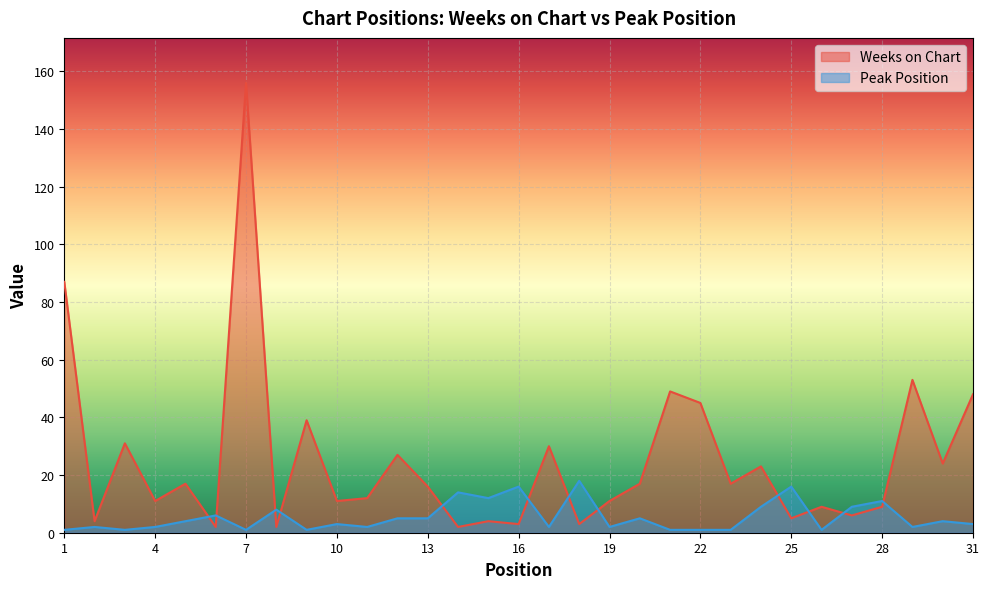

In Peak Position, how many points are lower than both neighbors (excluding endpoints)?

9